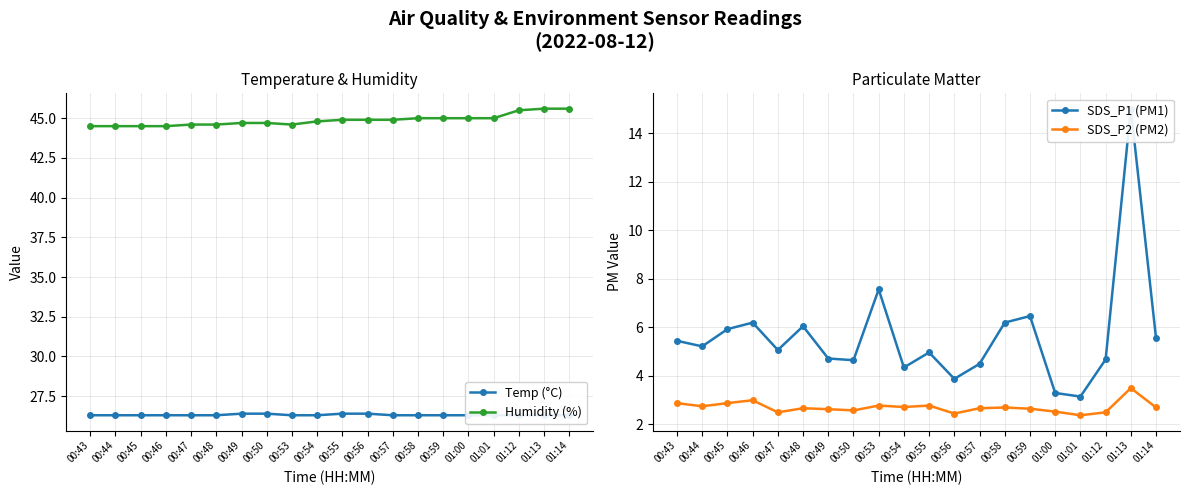

What is the minimum value for SDS_P2 (PM2)?

2.4